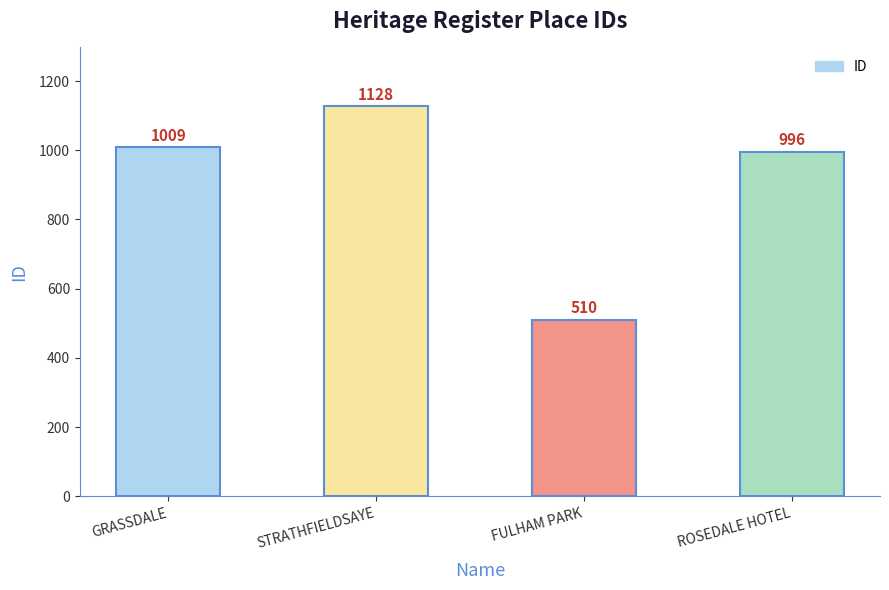

How many bars are there in total?

4